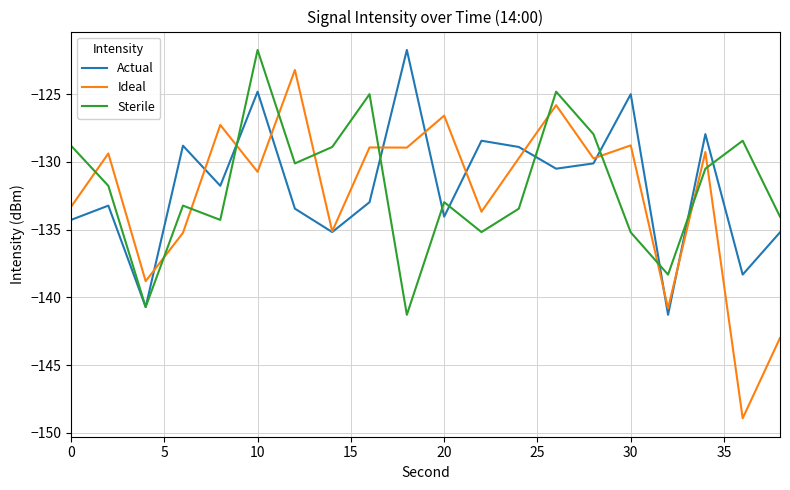

Which series has the largest range (max minus min)?

Ideal